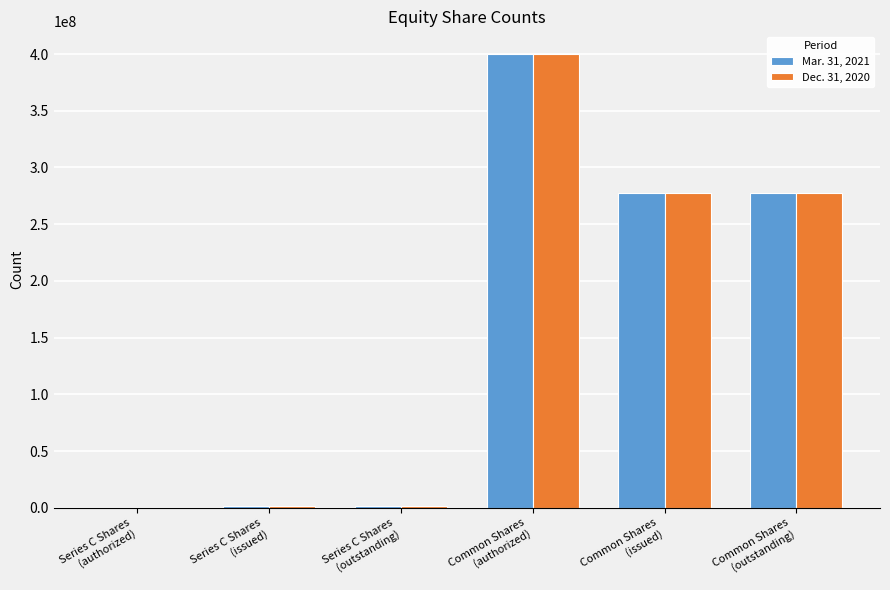

Count the number of data series in this chart.

2